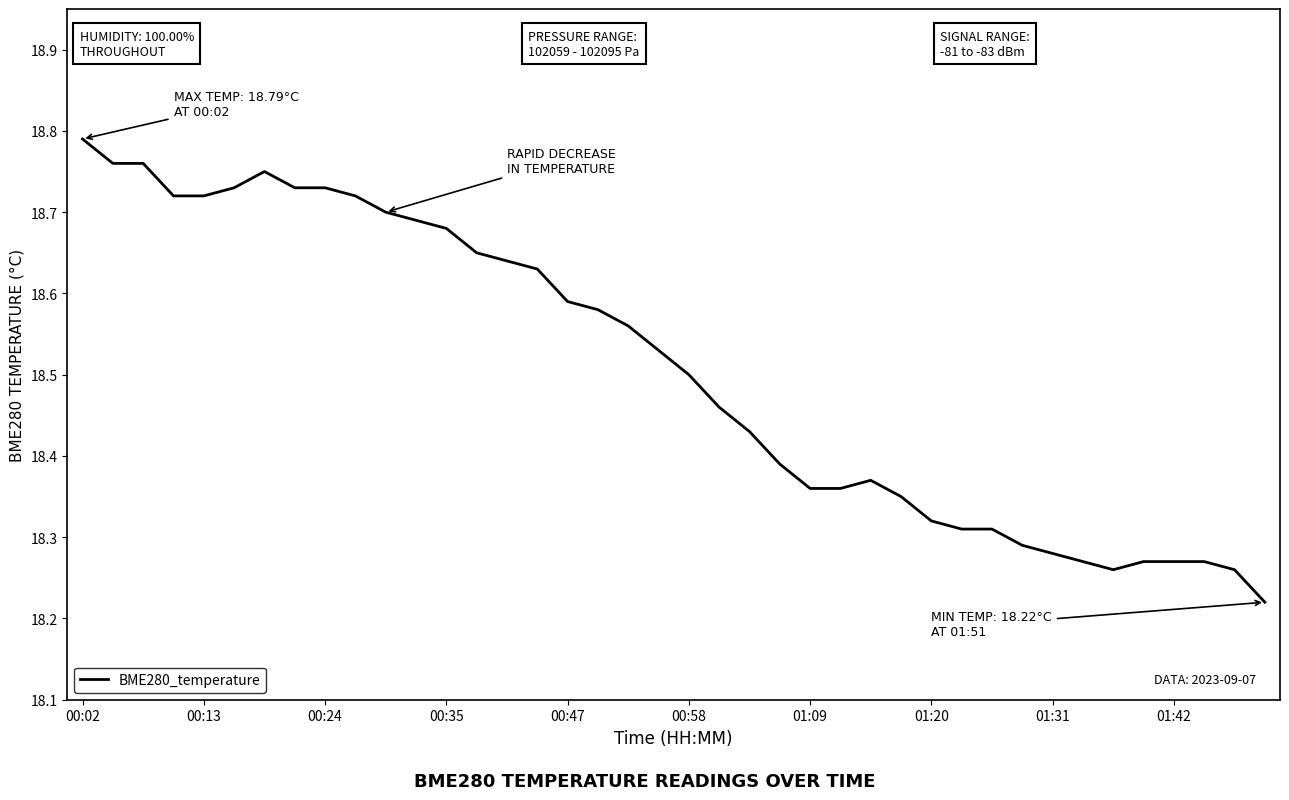

What is the difference between the maximum and minimum values?

0.6